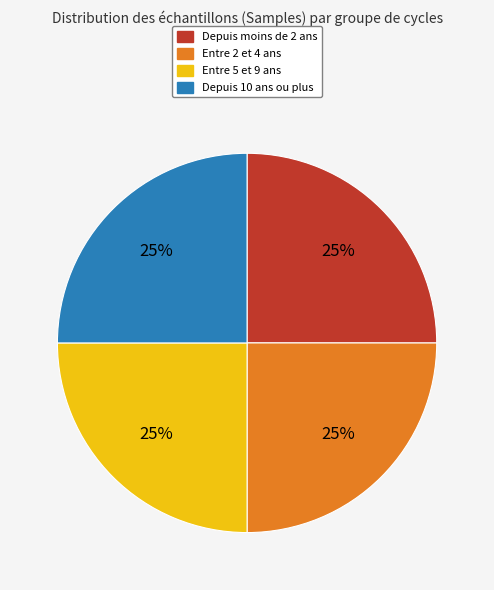

Does any single category account for the majority?

No